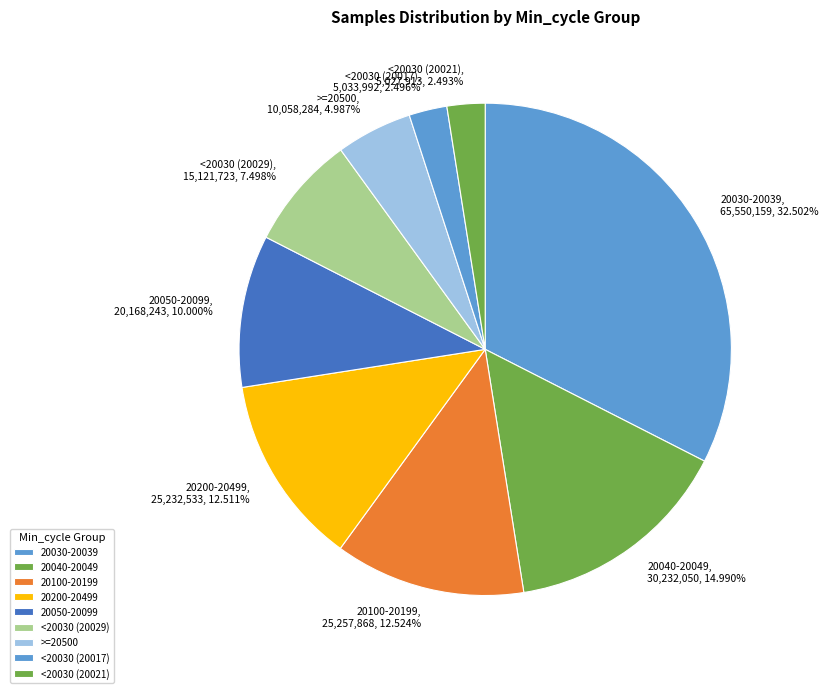

Do 20200-20499 and 20100-20199 together represent more than half of the pie?

No